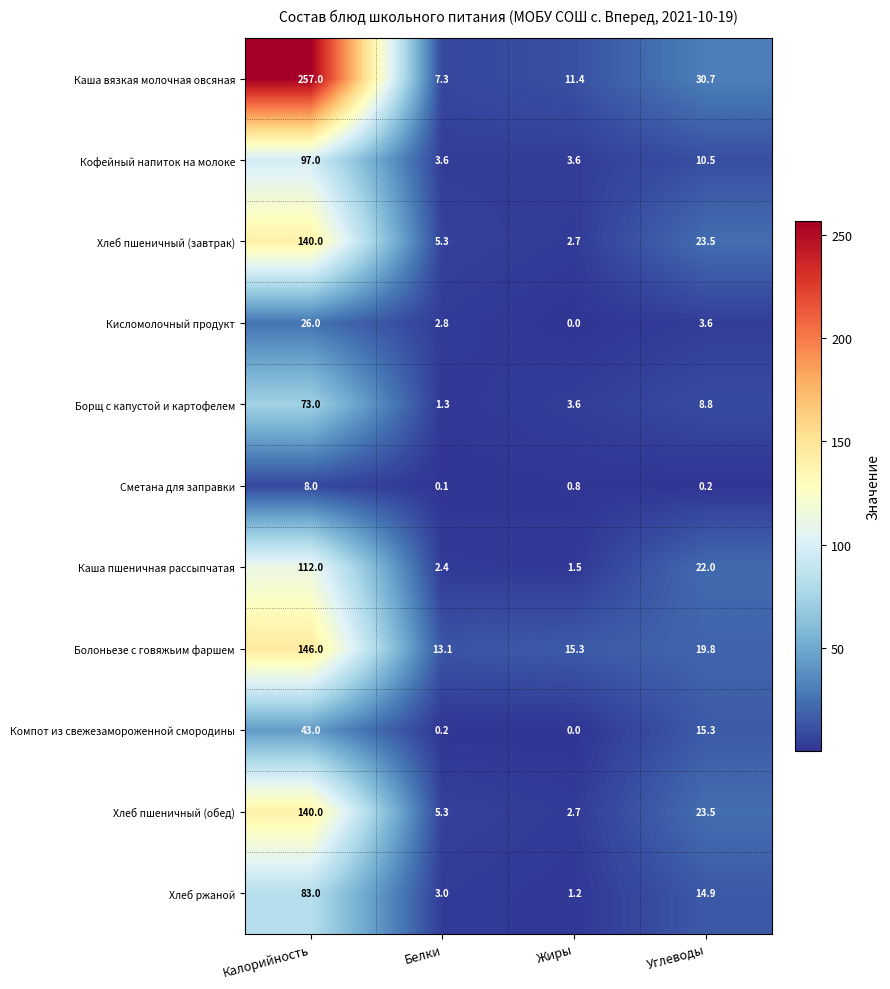

What is the sum of the Кисломолочный продукт values at Углеводы and Белки?

6.4